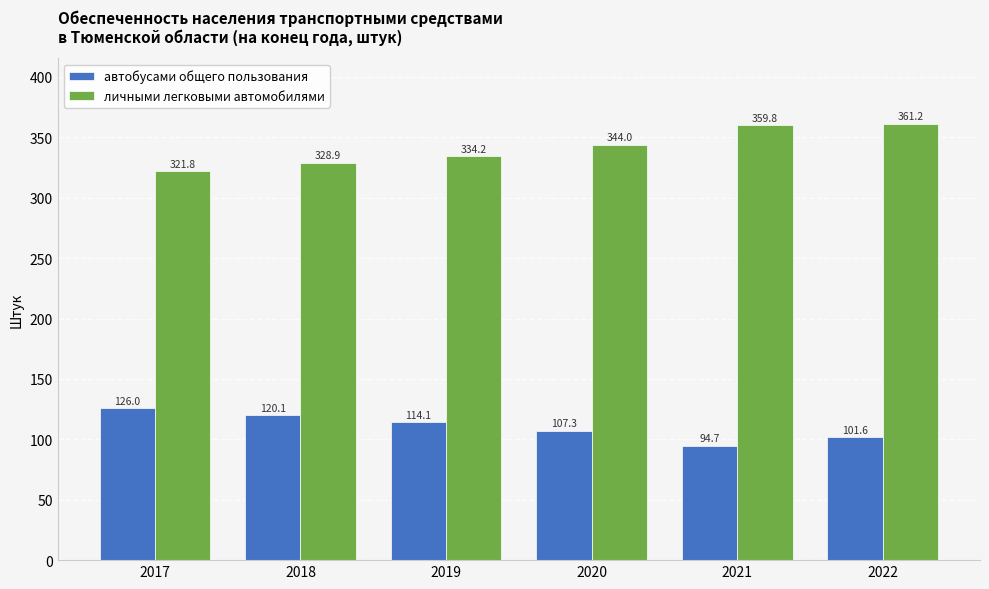

At 2018, list the series in order from largest to smallest.

личными легковыми автомобилями, автобусами общего пользования